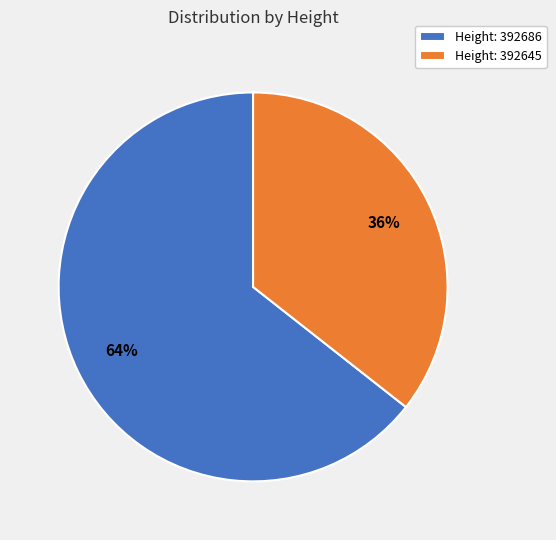

Between Height: 392645 and Height: 392686, which is larger?

Height: 392686